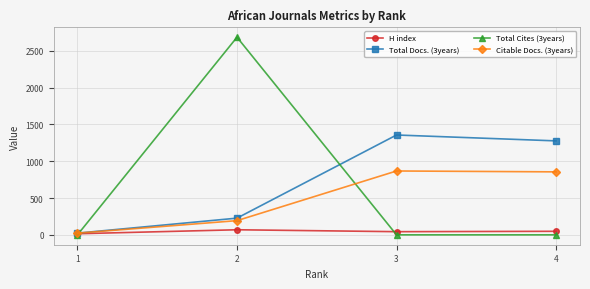

At how many categories does at least one series exceed 1499?

1